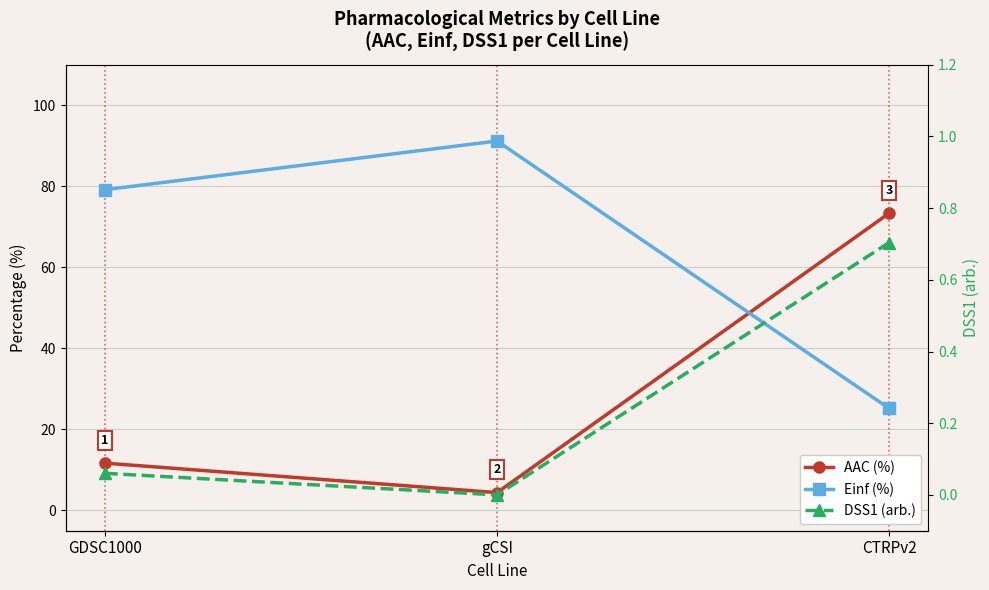

Rank the series by their average value, from highest to lowest.

Einf (%), AAC (%), DSS1 (arb.)